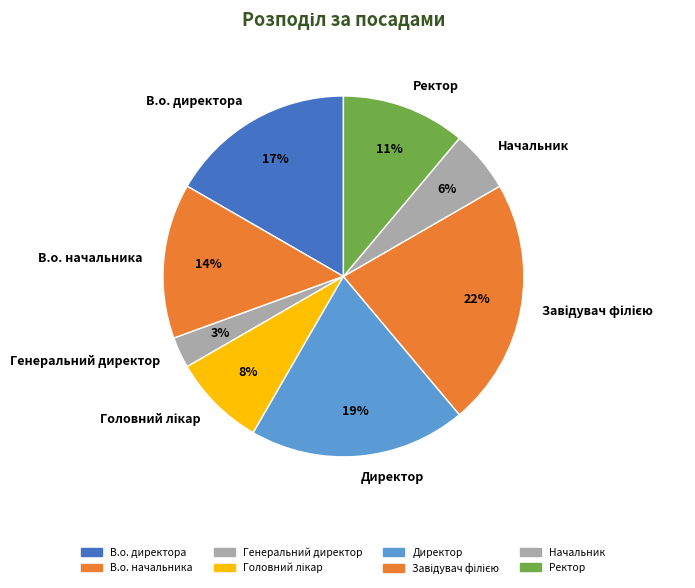

To the nearest percent, what is the average slice percentage?

12%